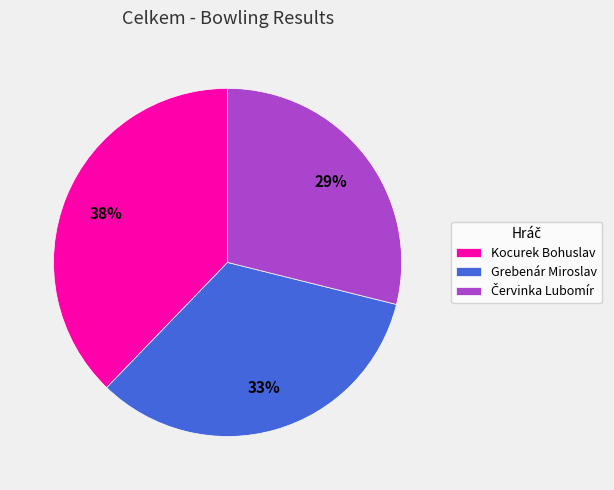

Do Kocurek Bohuslav and Grebenár Miroslav together represent more than half of the pie?

Yes